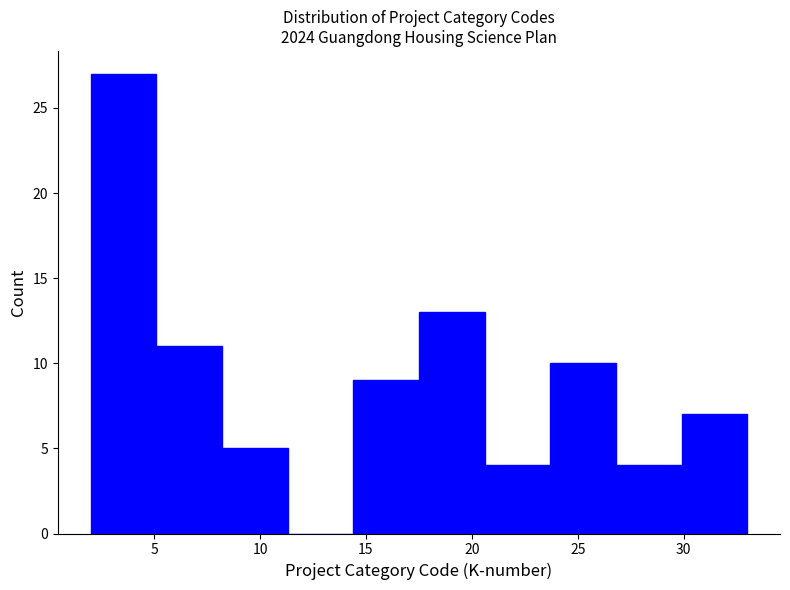

How tall is the bar that spans 2.0 to 5.1 on the x-axis? Neither the bar edges nor the heights are printed on the chart, so give them approximately, as read against the axes.

27